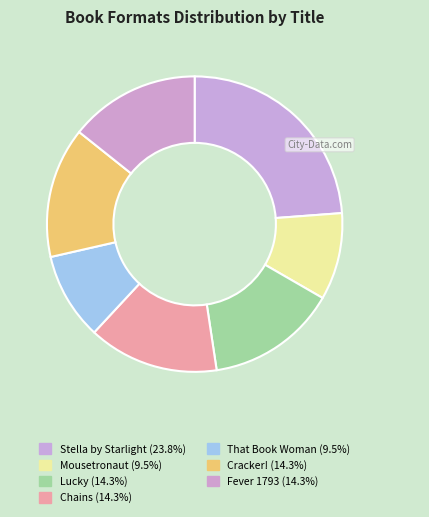

True or false: Cracker! accounts for 14% of the total.

True